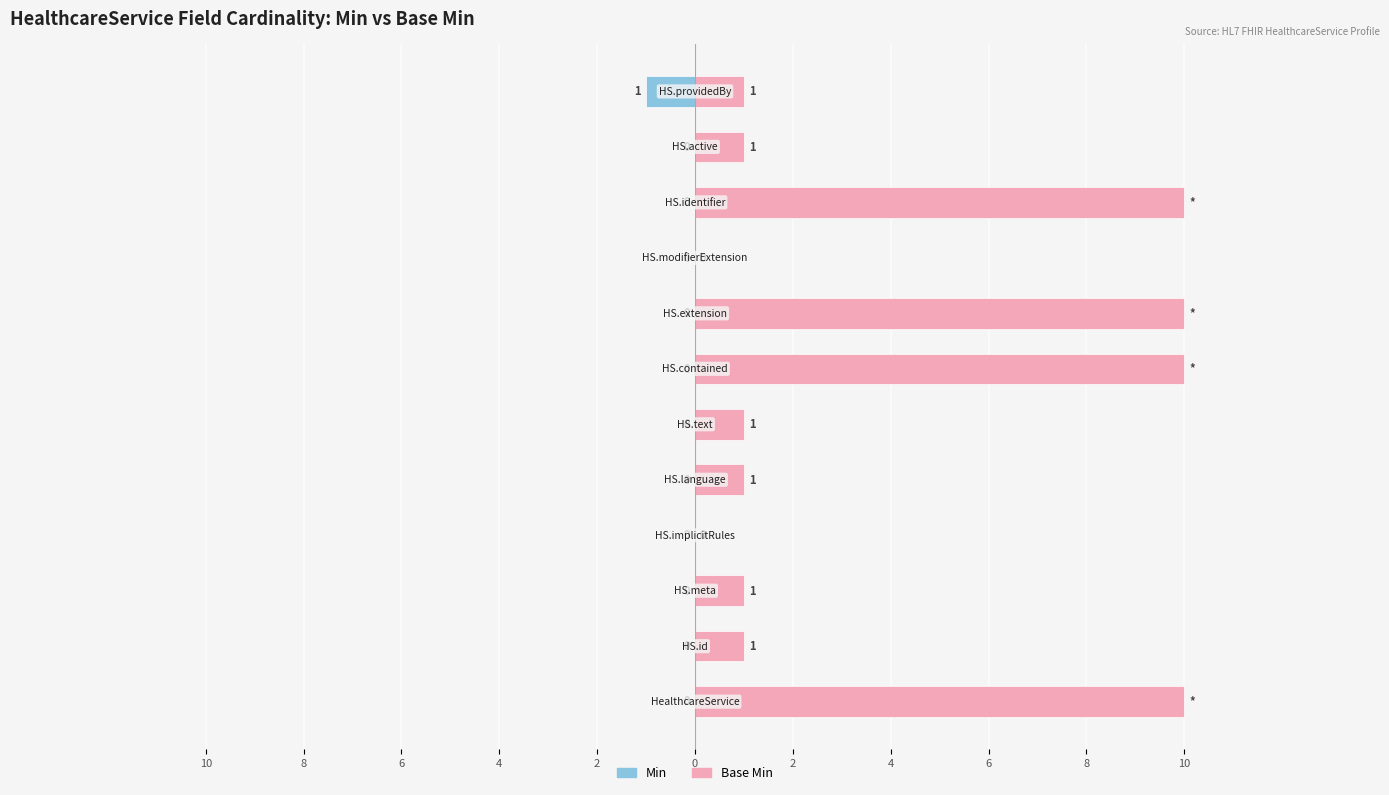

What is the smallest value displayed?

-1